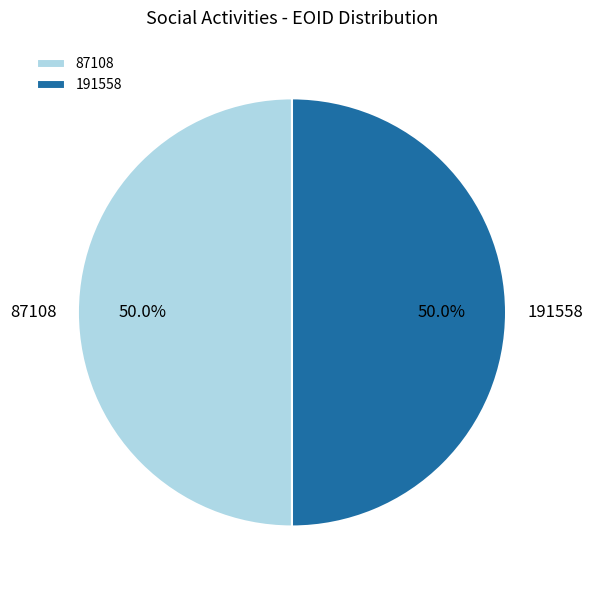

Is the sum of 87108 and 191558 greater than half?

Yes